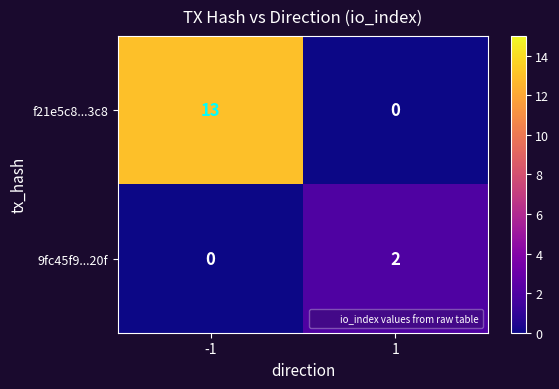

Rank the series by their average value, from lowest to highest.

9fc45f9...20f, f21e5c8...3c8